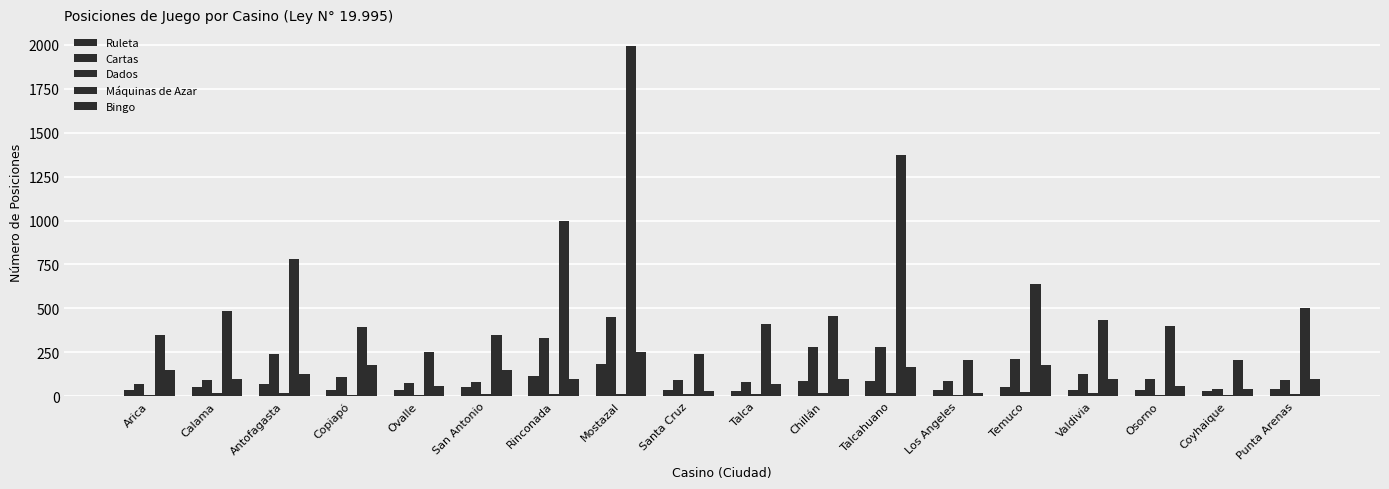

Reading right to left, what are all the values shown in this chart?

Ruleta: Punta Arenas=42	Coyhaique=28	Osorno=35	Valdivia=35	Temuco=49	Los Angeles=35	Talcahuano=84	Chillán=84	Talca=28	Santa Cruz=35	Mostazal=182	Rinconada=112	San Antonio=49	Ovalle=35	Copiapó=35	Antofagasta=70	Calama=49	Arica=35
Cartas: Punta Arenas=90	Coyhaique=40	Osorno=98	Valdivia=126	Temuco=209	Los Angeles=85	Talcahuano=279	Chillán=279	Talca=80	Santa Cruz=94	Mostazal=450	Rinconada=331	San Antonio=79	Ovalle=77	Copiapó=111	Antofagasta=238	Calama=91	Arica=67
Dados: Punta Arenas=14	Coyhaique=7	Osorno=7	Valdivia=17	Temuco=24	Los Angeles=7	Talcahuano=17	Chillán=17	Talca=10	Santa Cruz=14	Mostazal=10	Rinconada=10	San Antonio=10	Ovalle=7	Copiapó=7	Antofagasta=17	Calama=17	Arica=7
Máquinas de Azar: Punta Arenas=502	Coyhaique=208	Osorno=398	Valdivia=433	Temuco=639	Los Angeles=204	Talcahuano=1372	Chillán=458	Talca=413	Santa Cruz=240	Mostazal=1995	Rinconada=996	San Antonio=350	Ovalle=252	Copiapó=395	Antofagasta=779	Calama=485	Arica=350
Bingo: Punta Arenas=100	Coyhaique=38	Osorno=60	Valdivia=100	Temuco=176	Los Angeles=20	Talcahuano=168	Chillán=96	Talca=68	Santa Cruz=30	Mostazal=250	Rinconada=100	San Antonio=148	Ovalle=60	Copiapó=179	Antofagasta=124	Calama=100	Arica=148